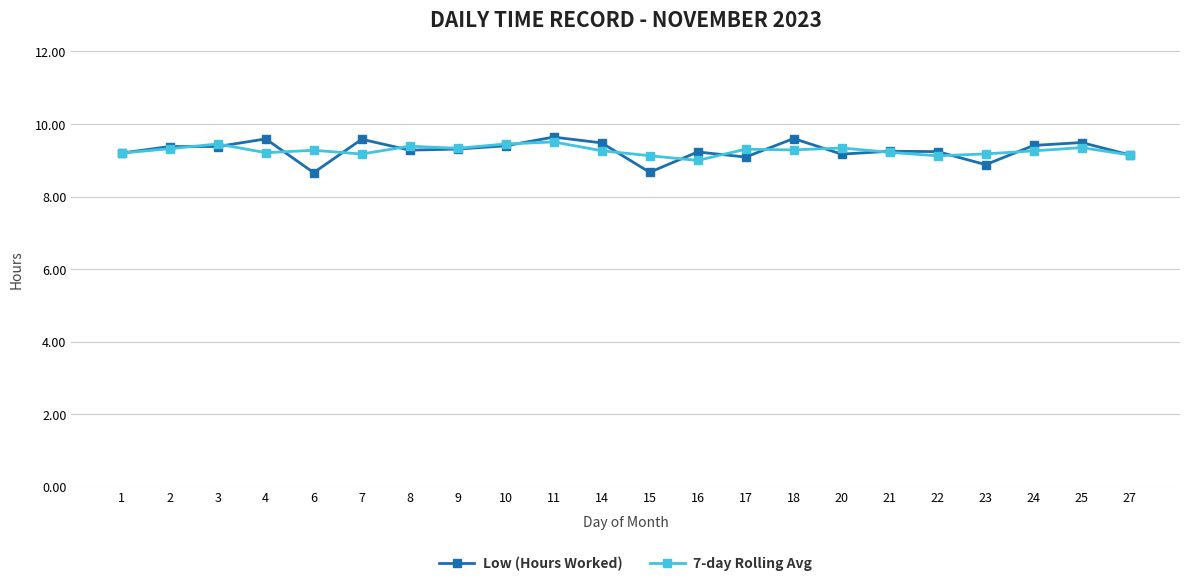

Which series has the widest spread of values?

Low (Hours Worked)